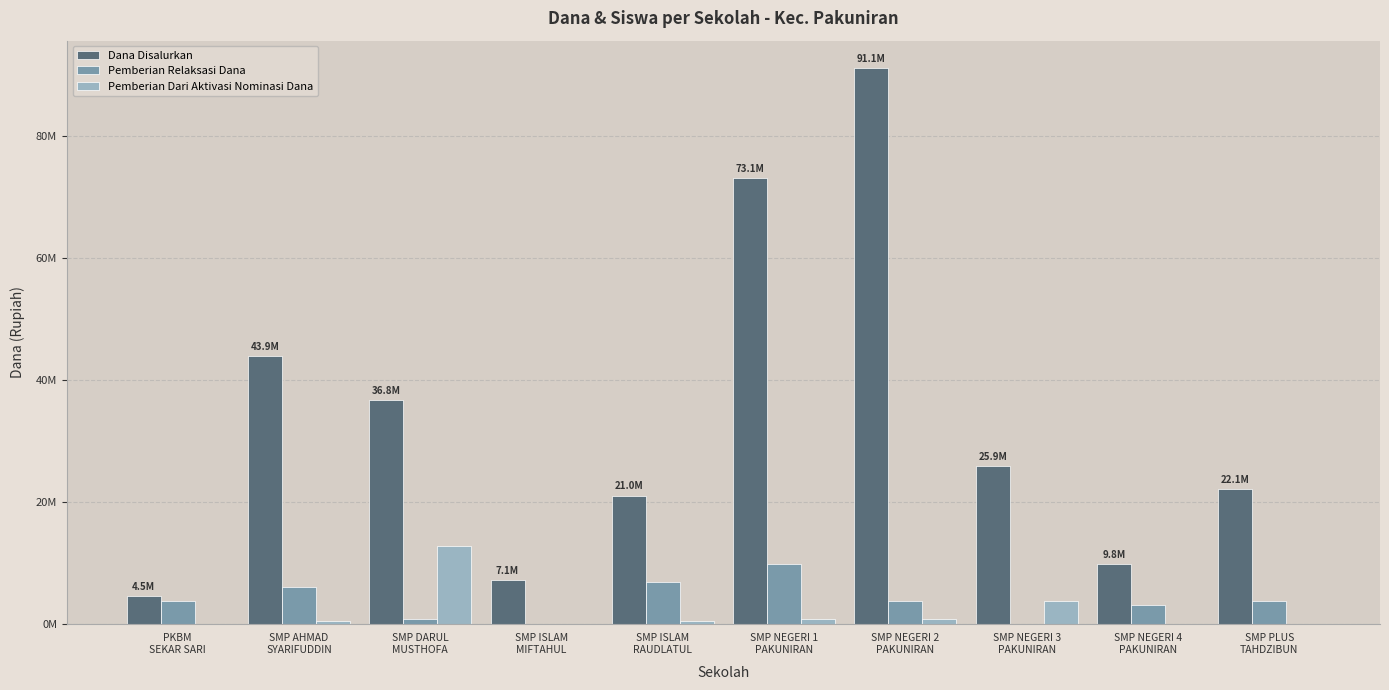

Rank the series by their maximum value, from lowest to highest.

Pemberian Relaksasi Dana, Pemberian Dari Aktivasi Nominasi Dana, Dana Disalurkan